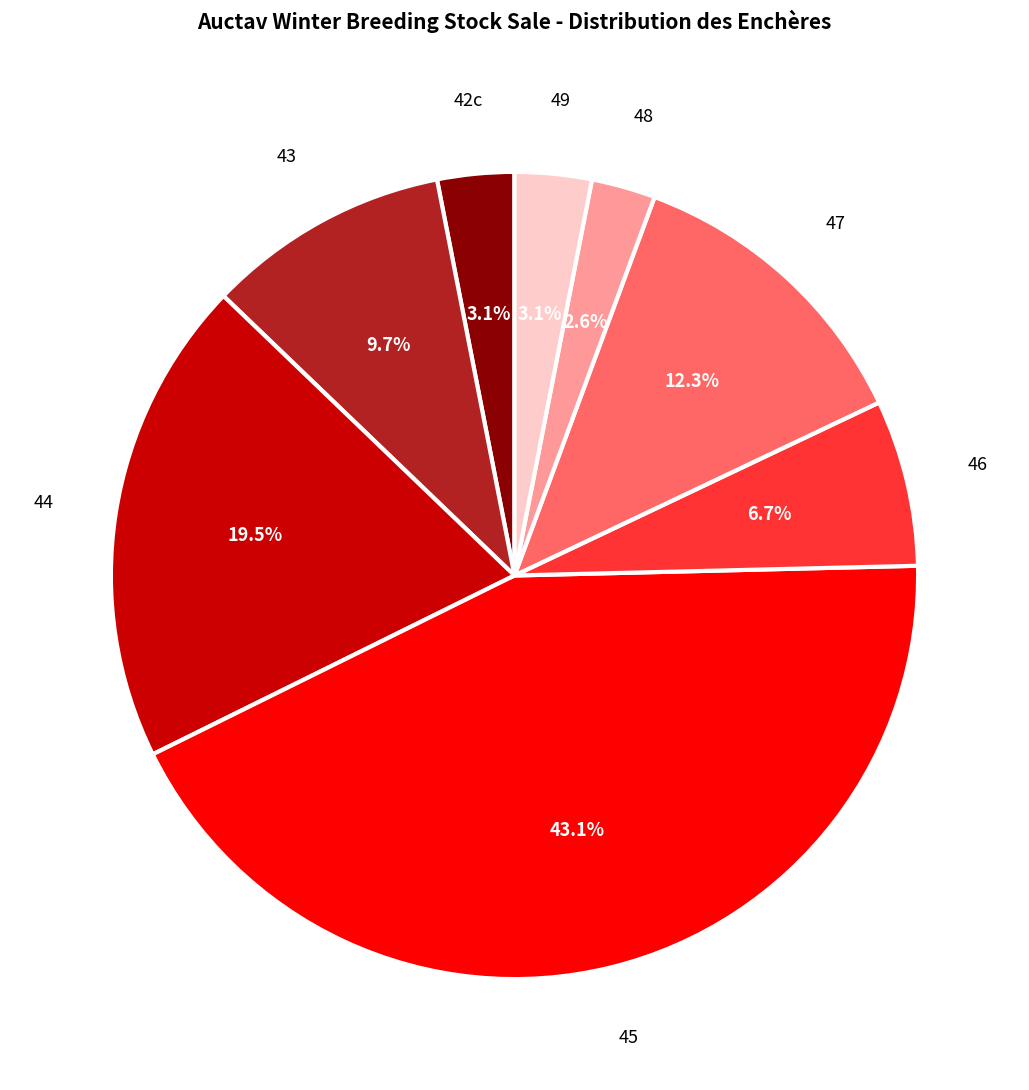

Which category has the smallest portion of the pie?

48